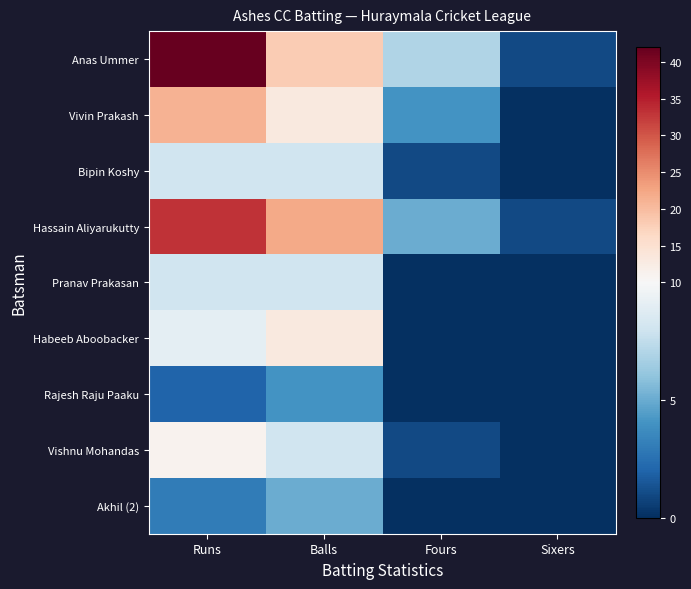

Which category has the lowest value across all series?

Sixers